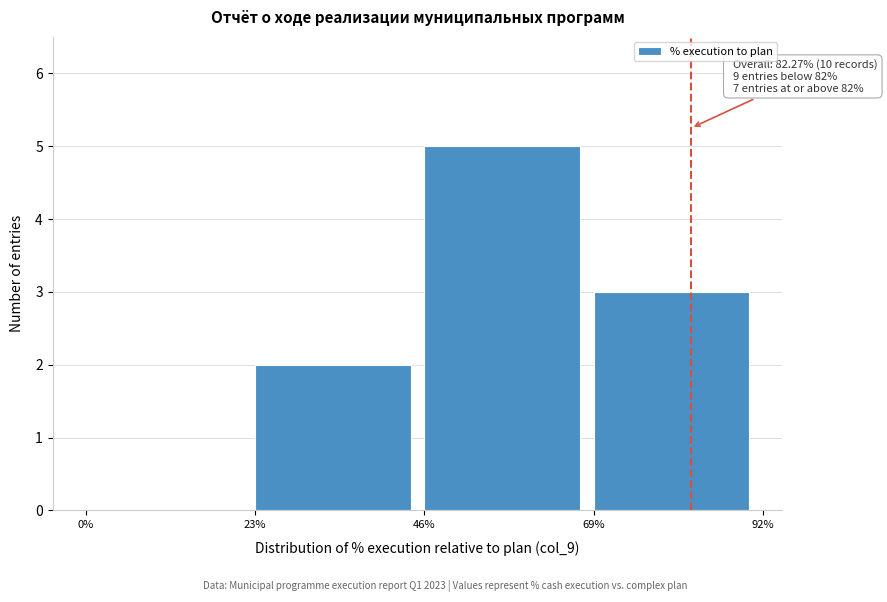

Which range on the x-axis has the tallest bar?

46% to 69%